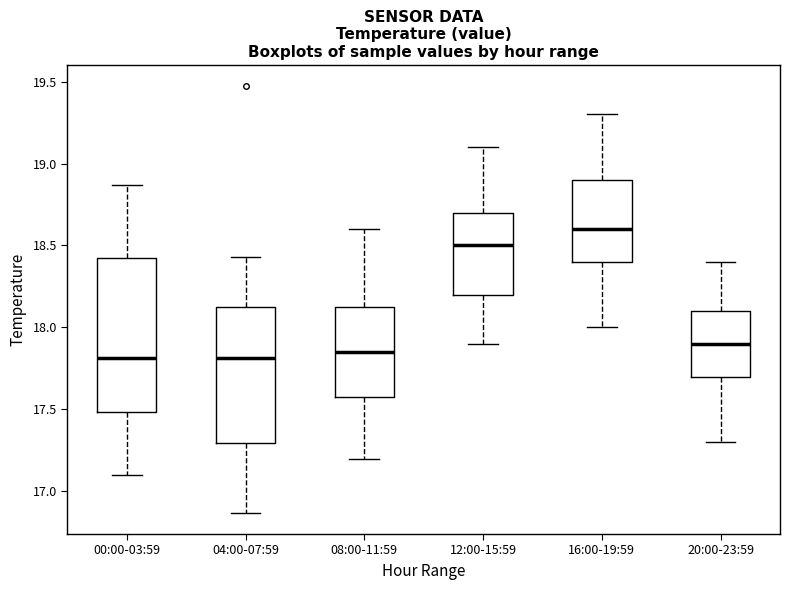

Which box is the tallest, from its lower edge to its upper edge?

00:00-03:59